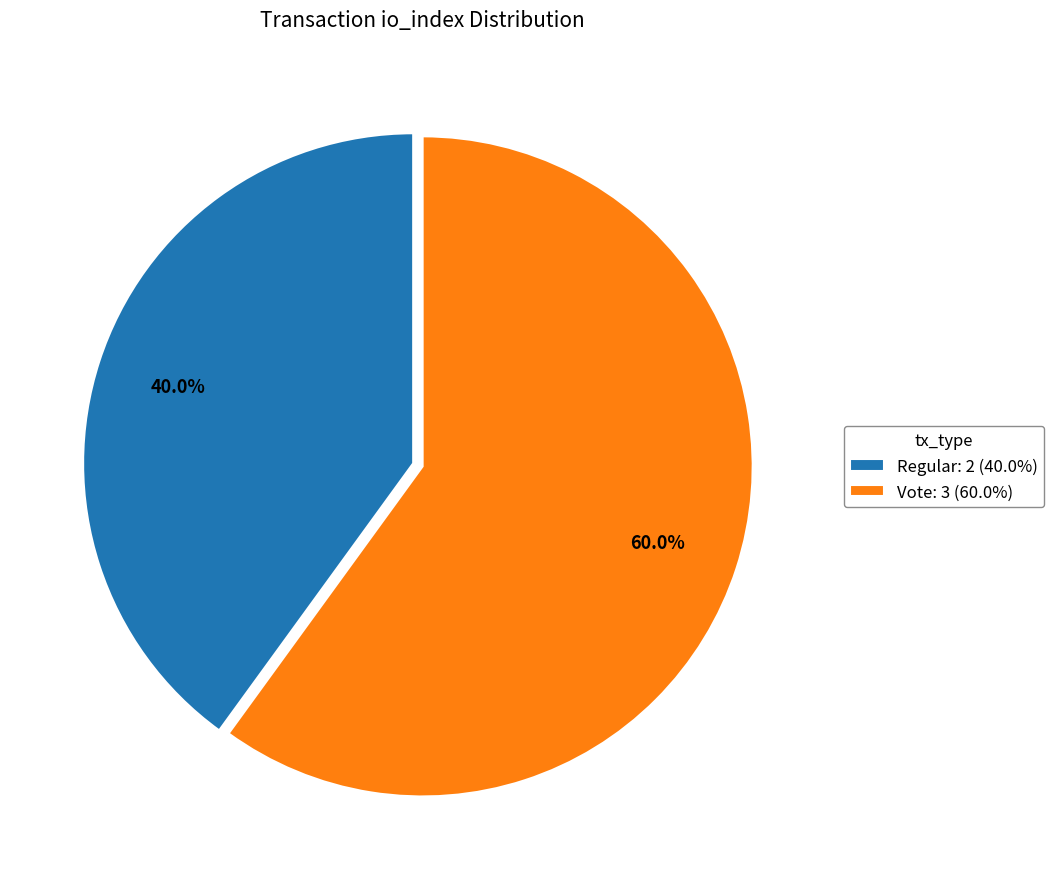

To the nearest percent, what is the difference between the largest and smallest slice percentages?

20%